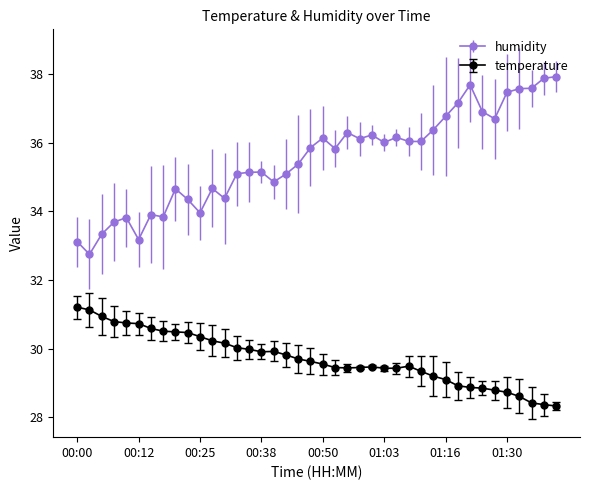

True or false: humidity and temperature intersect in this chart.

False